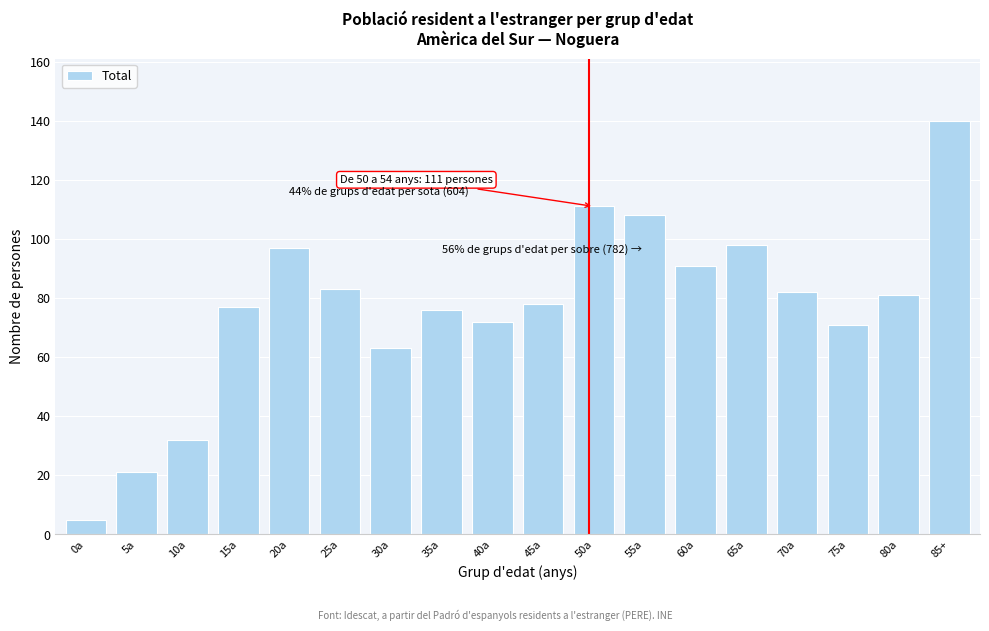

Reading left to right, what are all the values shown in this chart?

0a=5	5a=21	10a=32	15a=77	20a=97	25a=83	30a=63	35a=76	40a=72	45a=78	50a=111	55a=108	60a=91	65a=98	70a=82	75a=71	80a=81	85+=140